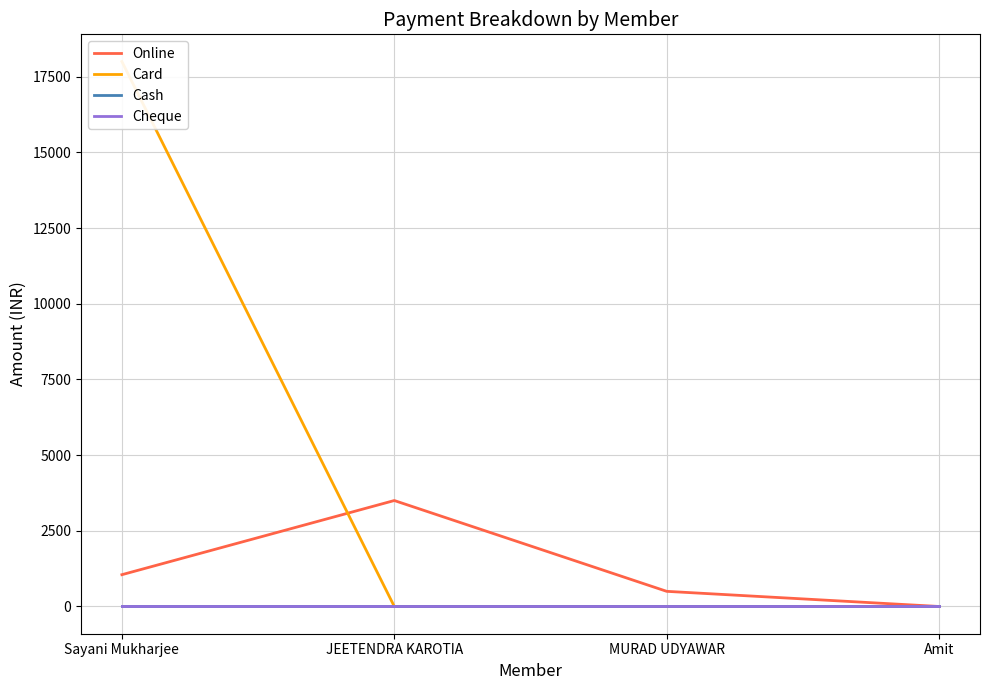

What is the label of the 4th point from the left?

Amit